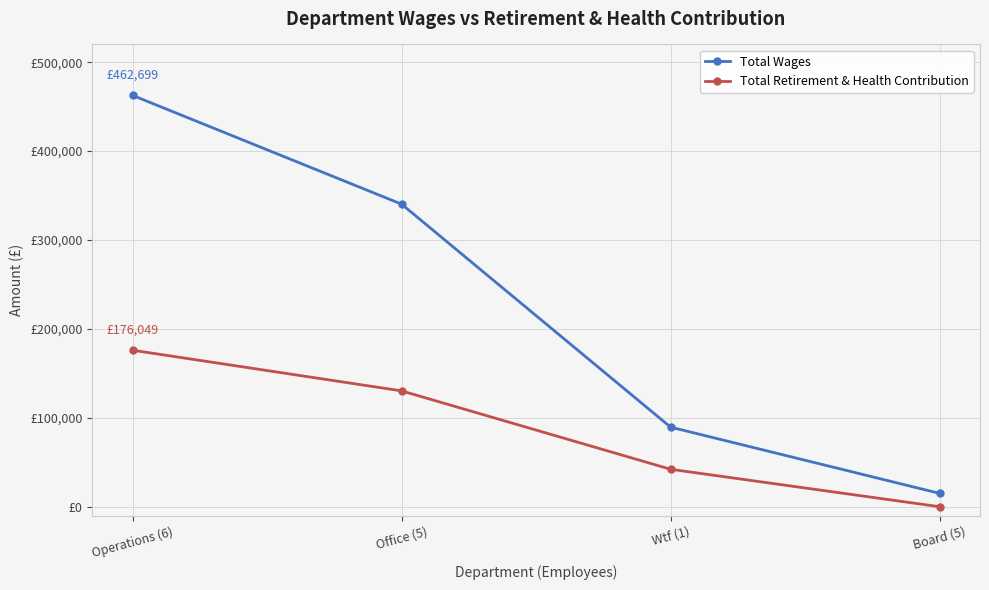

At Operations (6), list the series in order from largest to smallest.

Total Wages, Total Retirement & Health Contribution